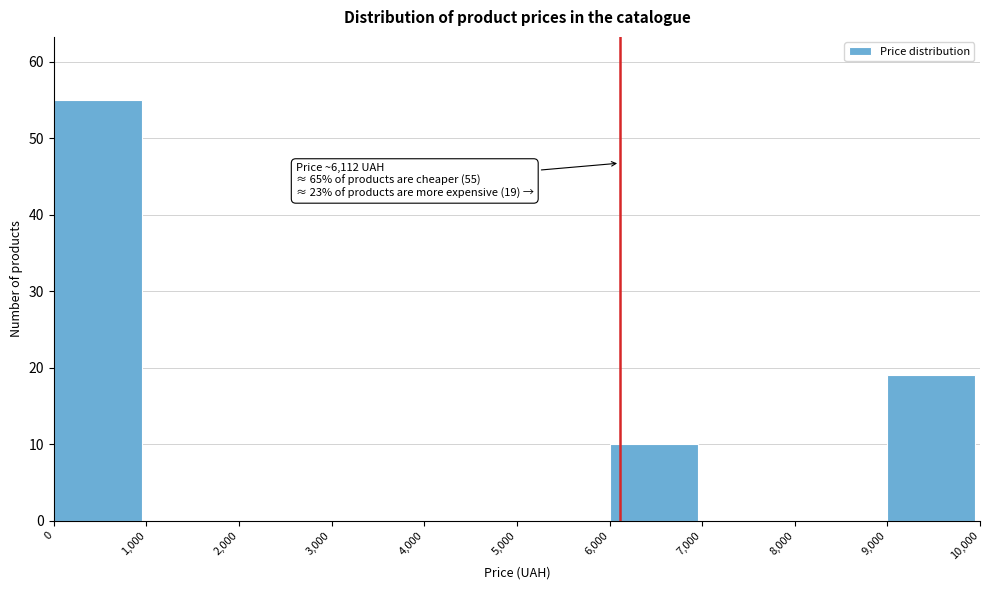

Over which range of the x-axis is the bar tallest?

0 to 1,000